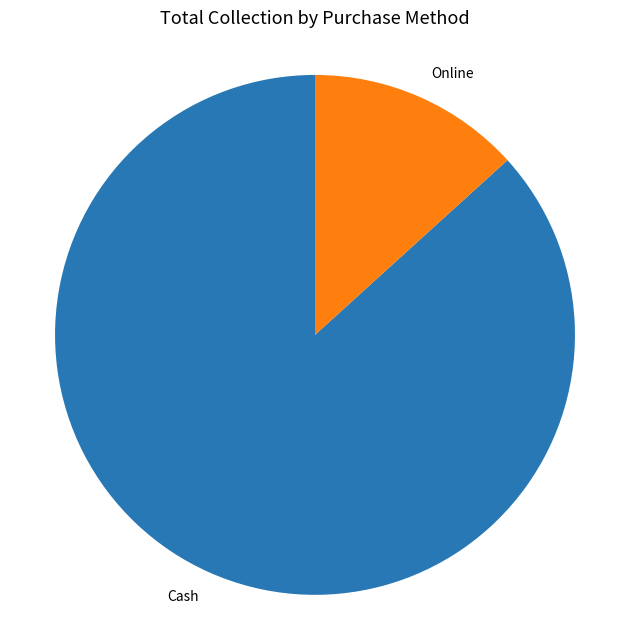

Which slice is the largest?

Cash